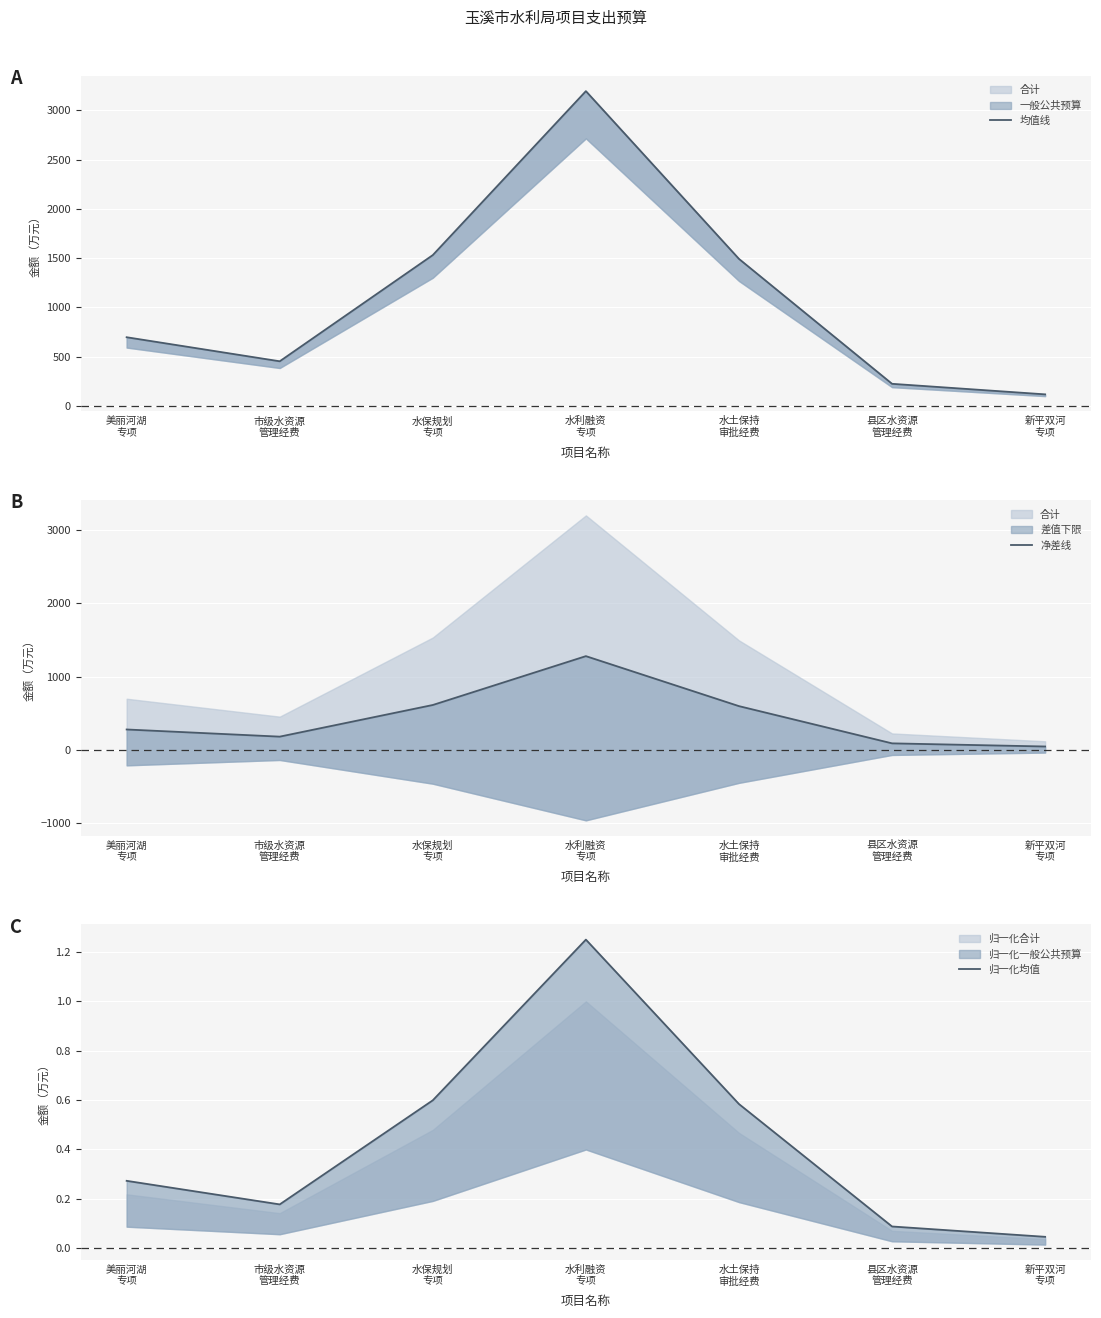

In 归一化均值, how many points are higher than both neighbors (excluding endpoints)?

1